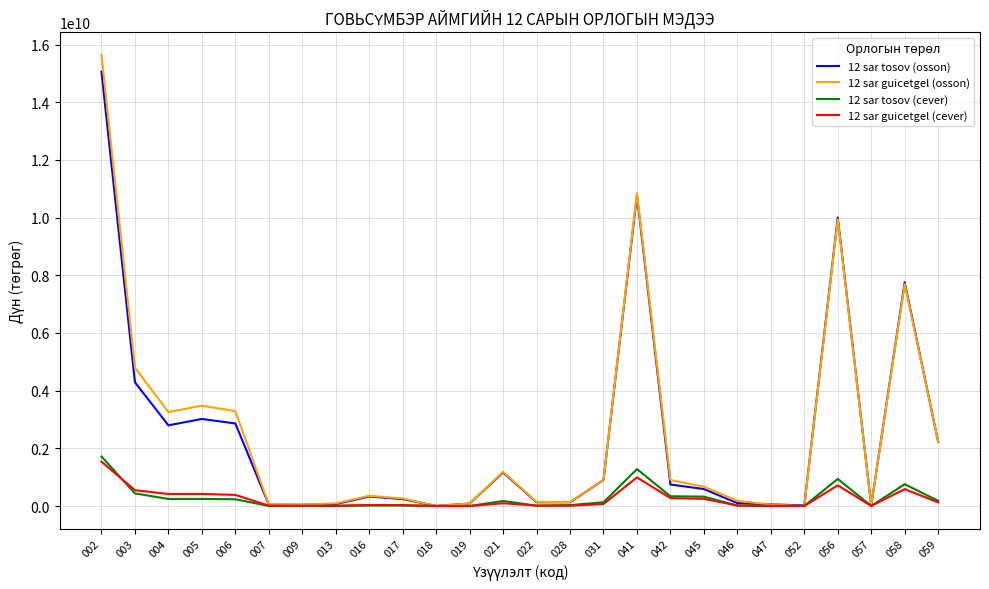

In 12 sar guicetgel (osson), how many points are lower than both neighbors (excluding endpoints)?

6